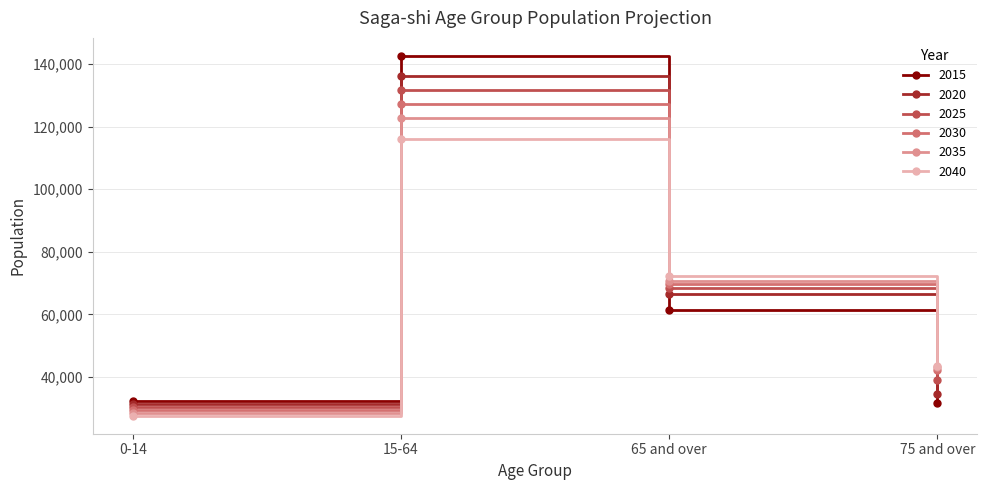

What is the difference between the maximum and minimum values in the 2025 series?

100980